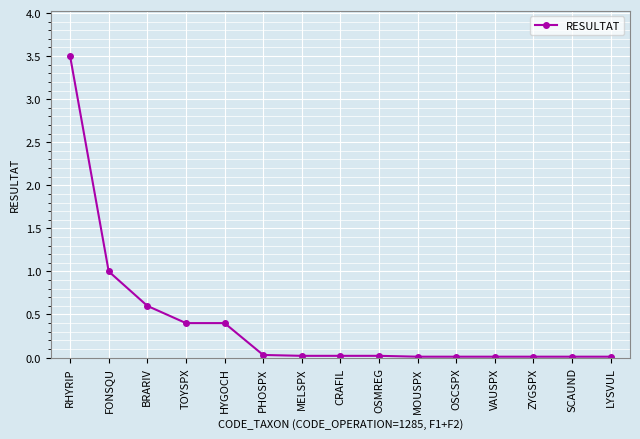

The chart shows a value of 0.0 at MELSPX. True or false?

True